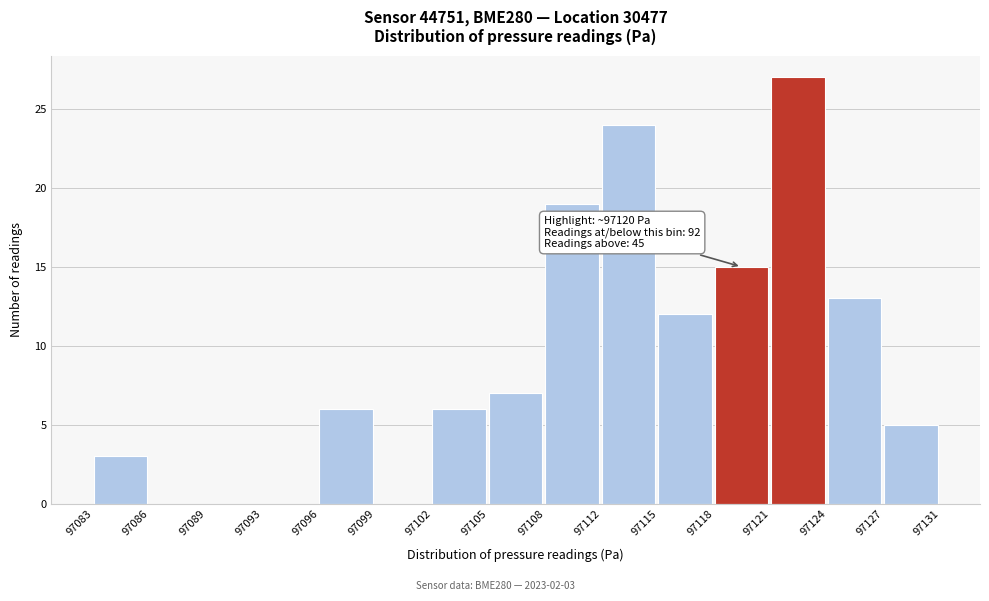

Over which range of the x-axis is the bar tallest?

97121 to 97124